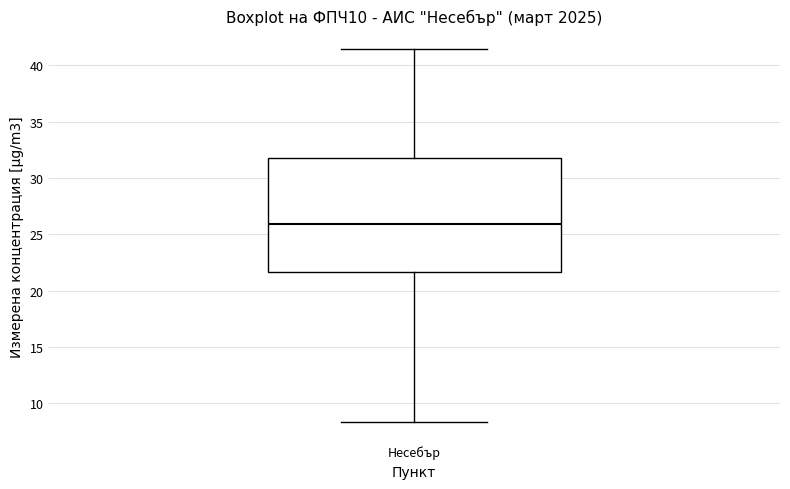

Where does the median line of the box for Несебър sit on the y-axis? The values are not printed on the chart, so give them approximately, as read against the axis.

26.0